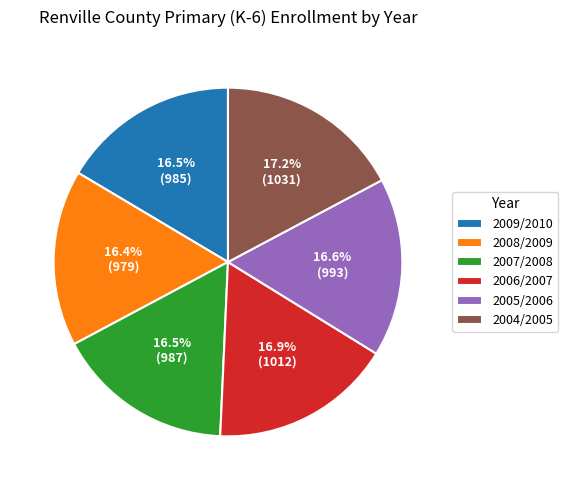

What percentage do 2004/2005 and 2008/2009 together represent?

33.6%